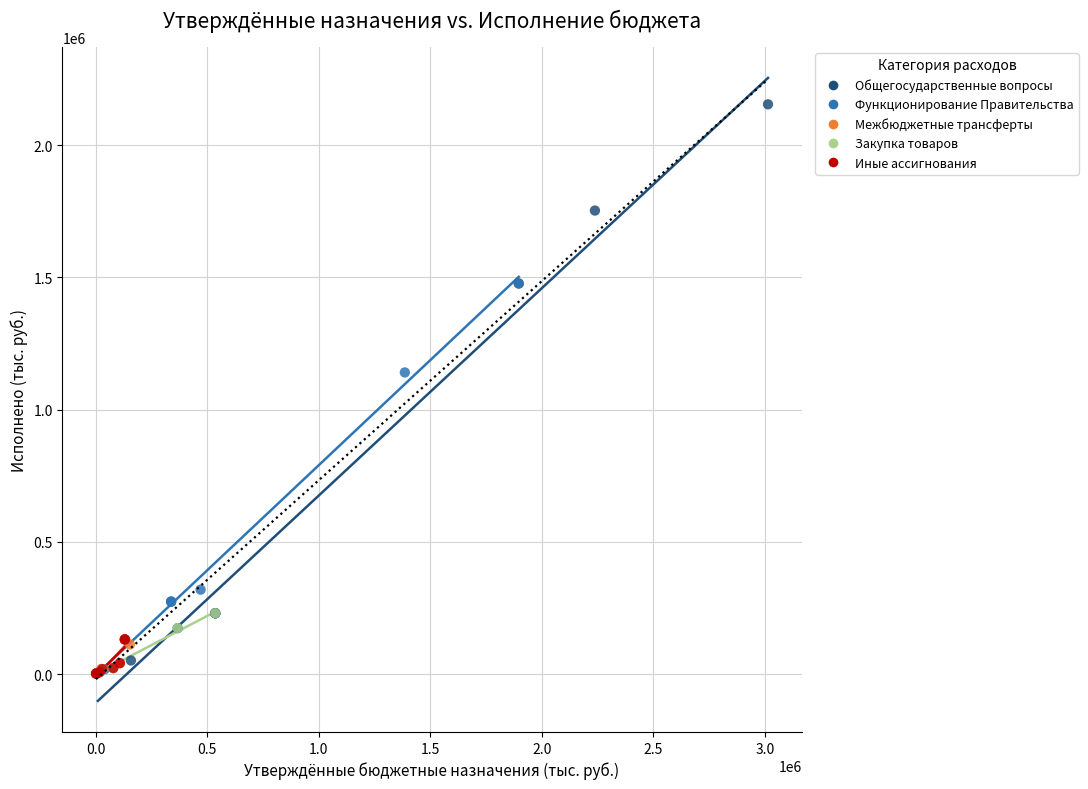

Which series has the largest Y range (max minus min)?

Общегосударственные вопросы